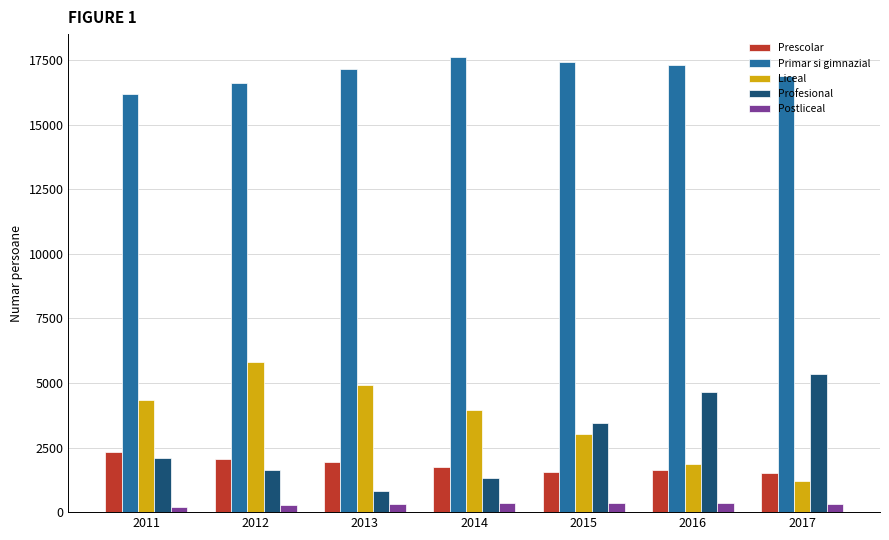

What is the value of the Profesional bar at the 4th from the left?

1309